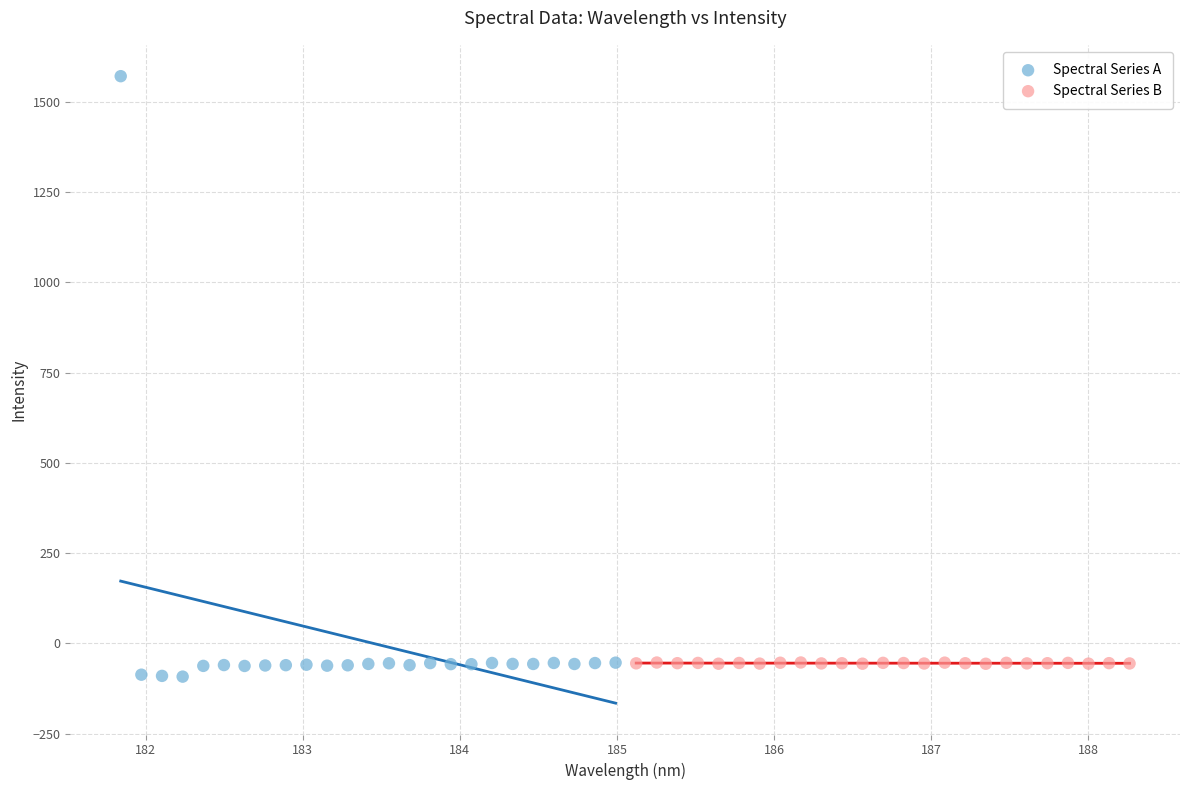

Which series contains the highest Y value?

Spectral Series A